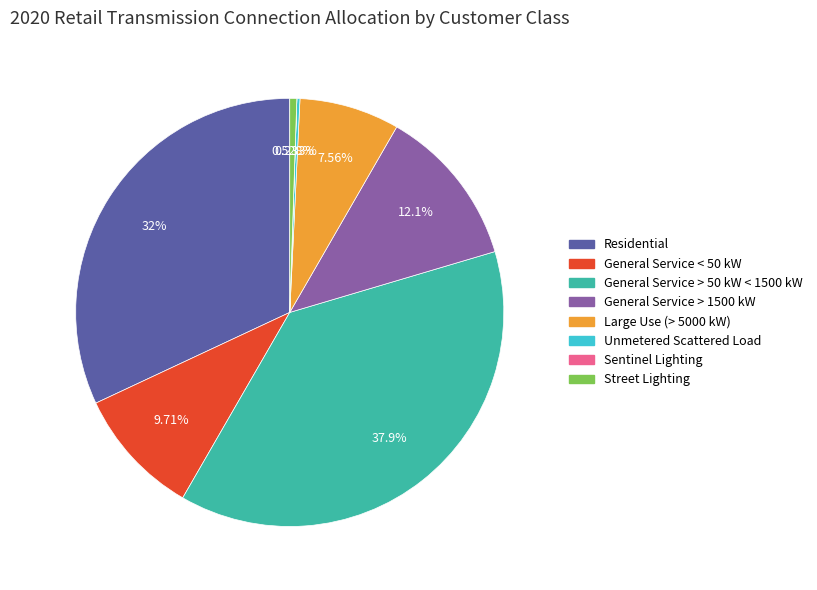

Is it true that General Service > 50 kW < 1500 kW is 38% of the pie?

True